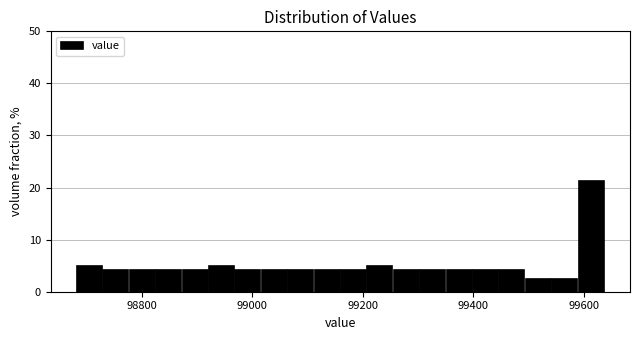

Around what value on the x-axis is the tallest bar? Give the approximate position of its centre, as read against the axis.

99620